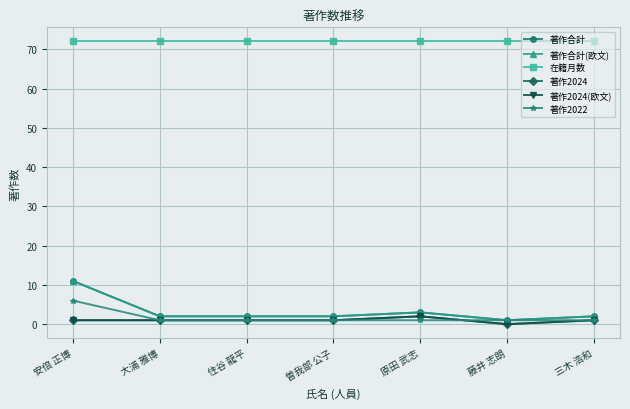

What is the difference between the second highest and minimum values in the 著作合計 series?

2